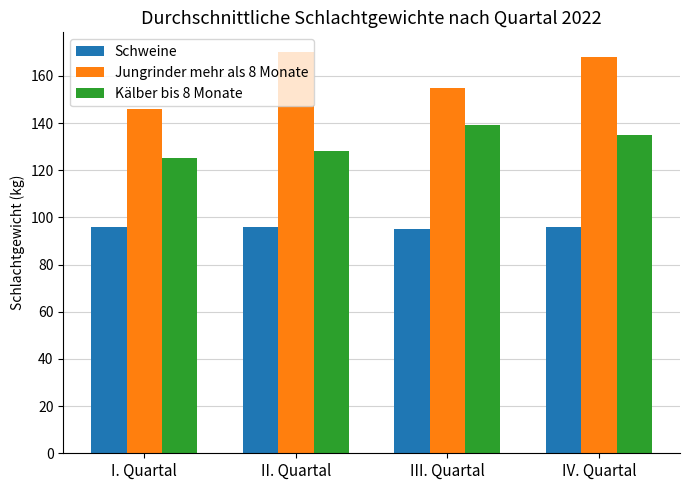

What is the minimum value for Schweine?

95